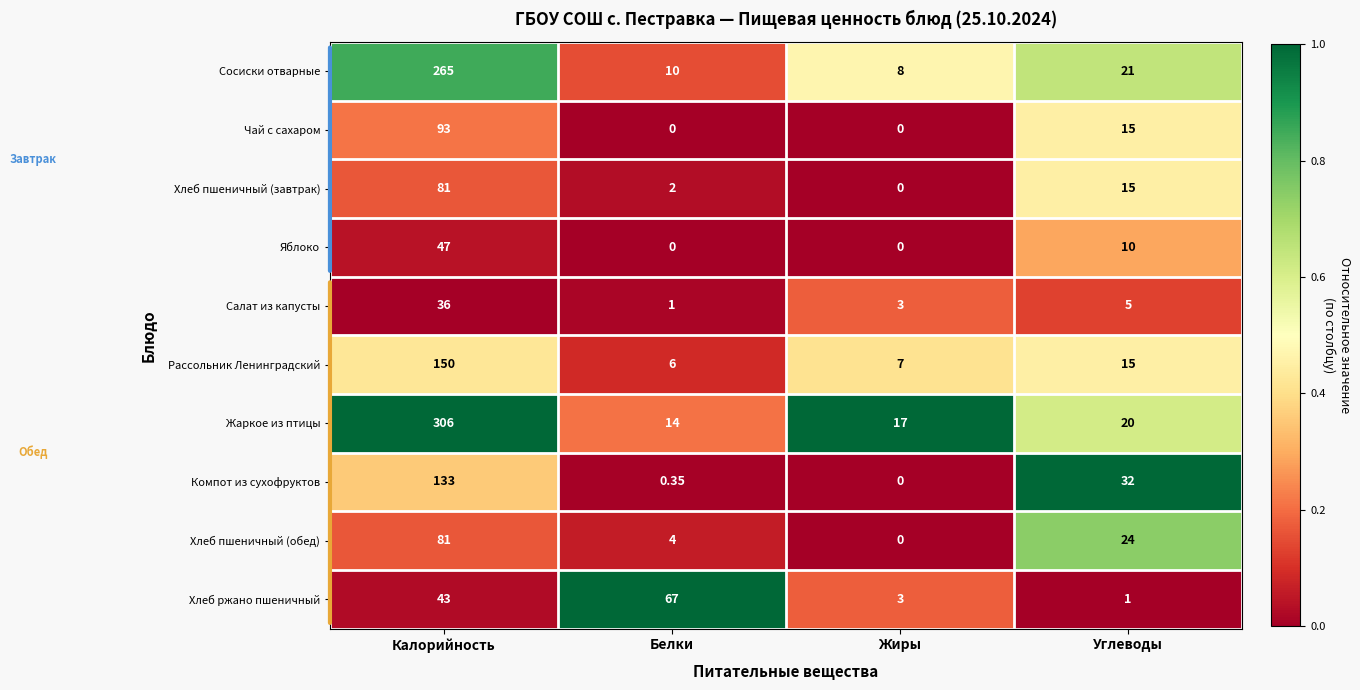

Where does the Хлеб пшеничный (завтрак) series first go above 15?

Калорийность